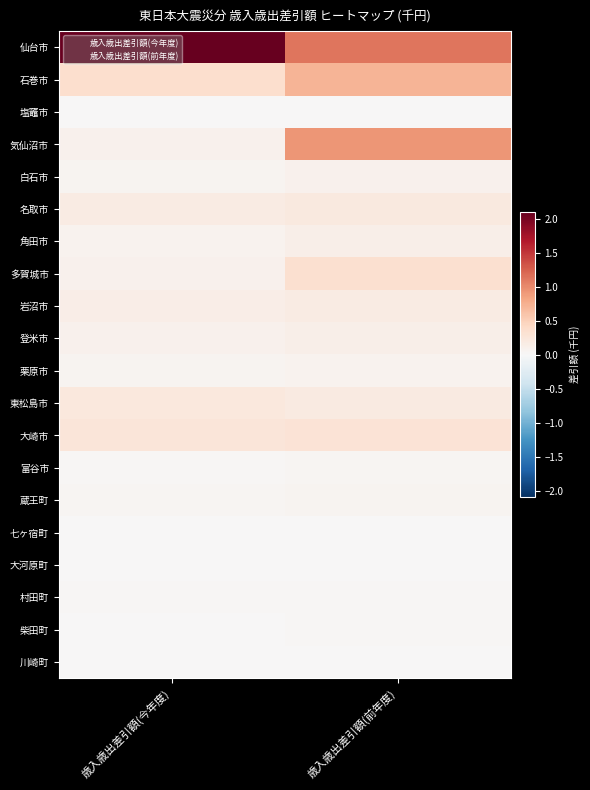

Which label corresponds to the largest value in the chart?

歳入歳出差引額(今年度)